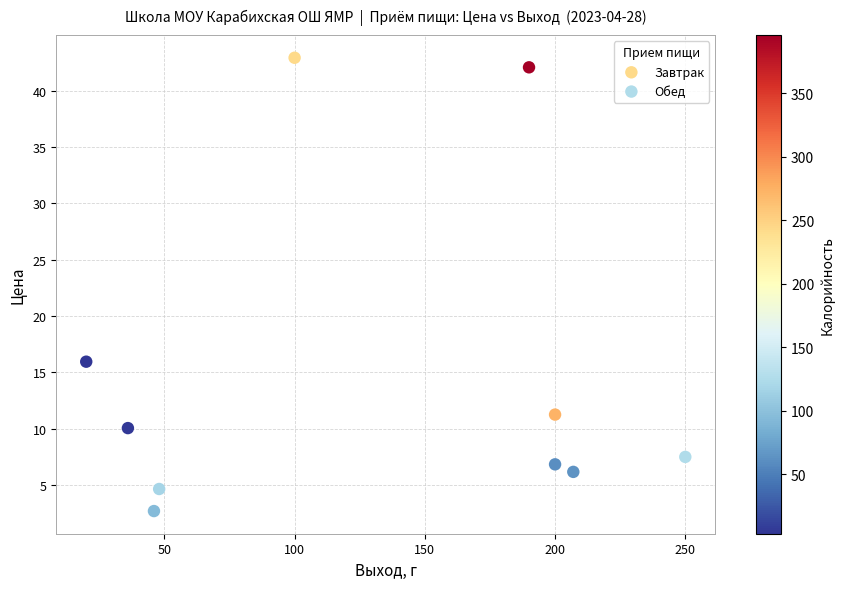

Which series reaches the minimum Y coordinate?

Обед